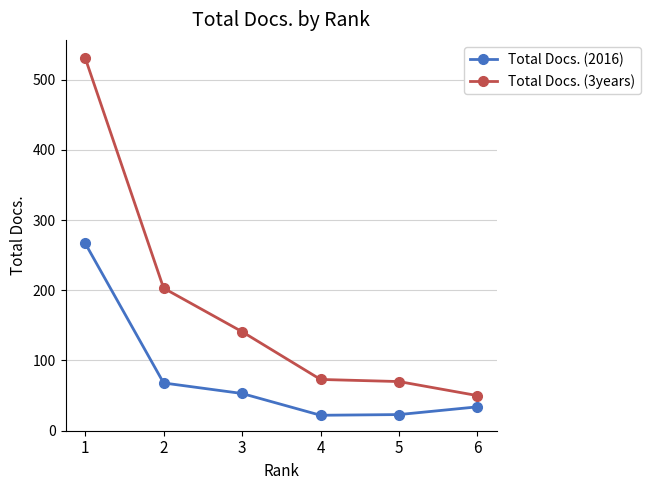

Is it true that Total Docs. (2016) equals 53 at 3?

True